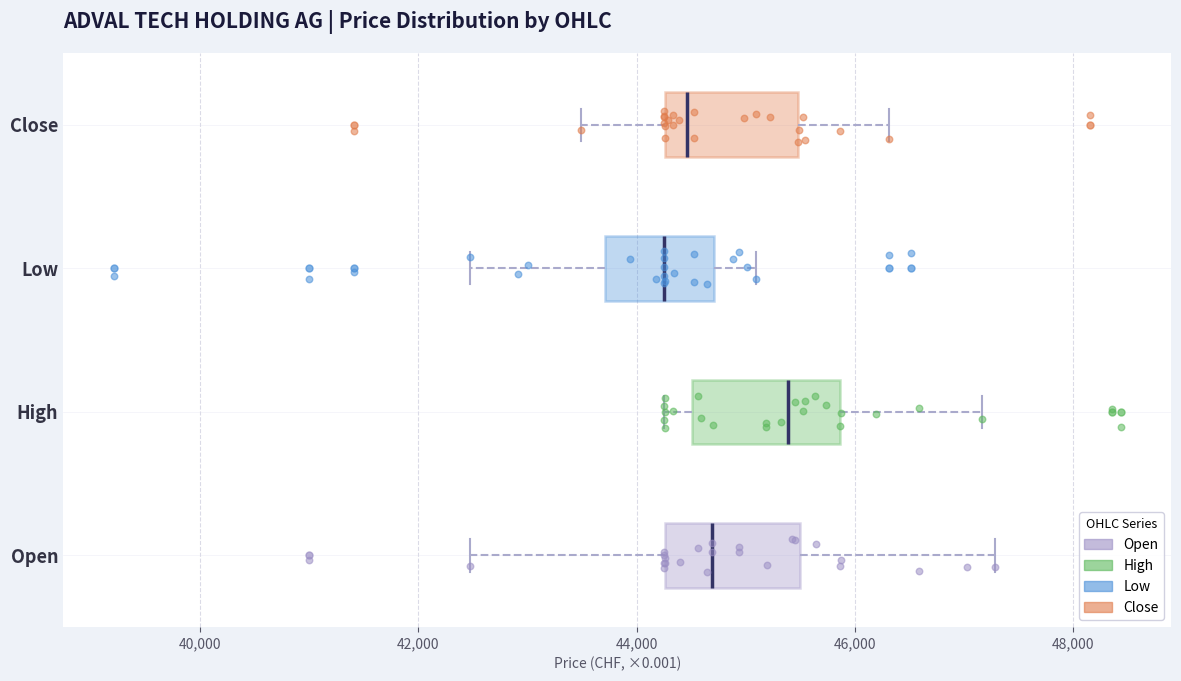

Reading bottom to top, read every box against the x-axis: the position of its median line, the range the box covers, and the ends of its whiskers. The values are not printed on the chart, so give them approximately, as read against the axis.

Open: median 44600, box 44200 to 45600, whiskers 42400 to 47200
High: median 45400, box 44600 to 45800, whiskers 44200 to 47200
Low: median 44200, box 43800 to 44800, whiskers 42400 to 45000
Close: median 44400, box 44200 to 45400, whiskers 43400 to 46400